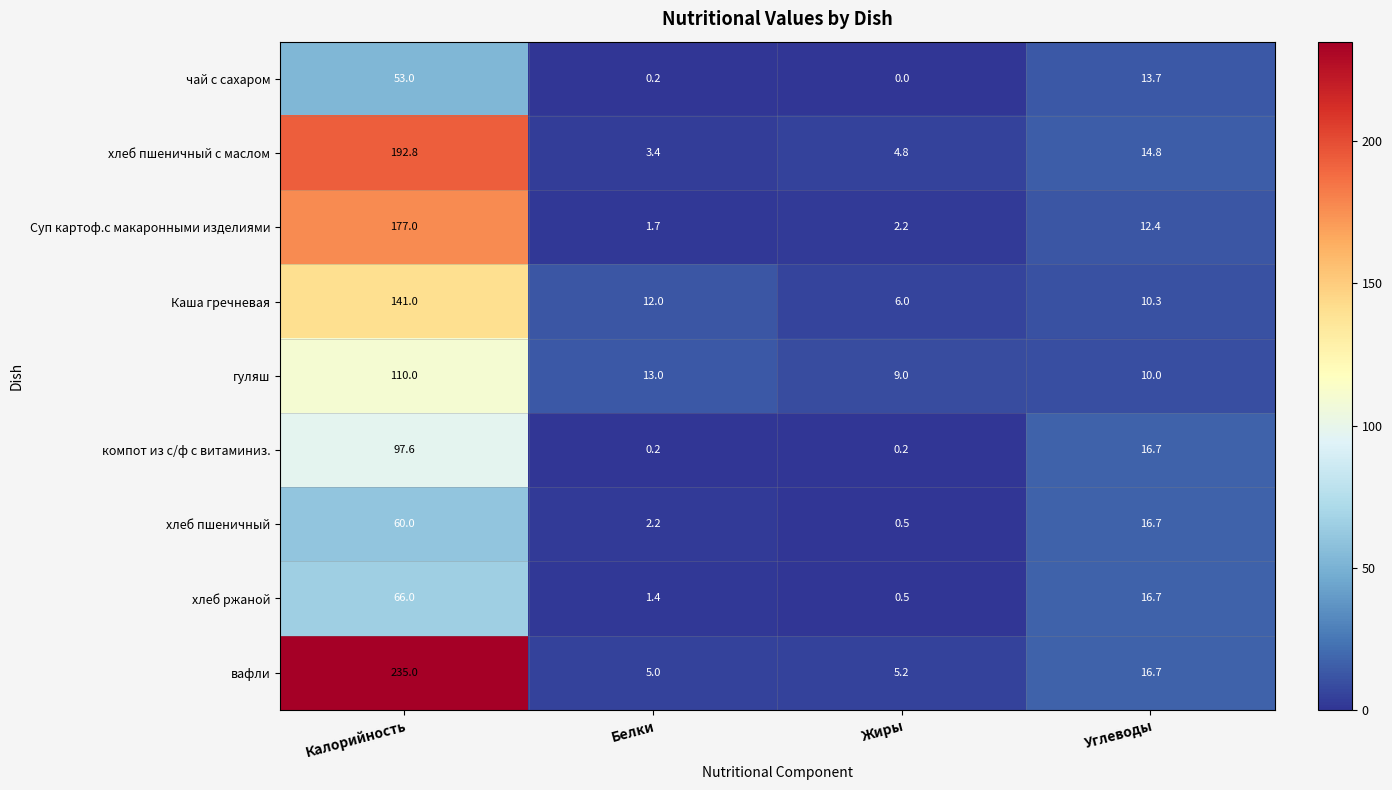

The value of хлеб пшеничный с маслом at Белки is 3.4. True or false?

True